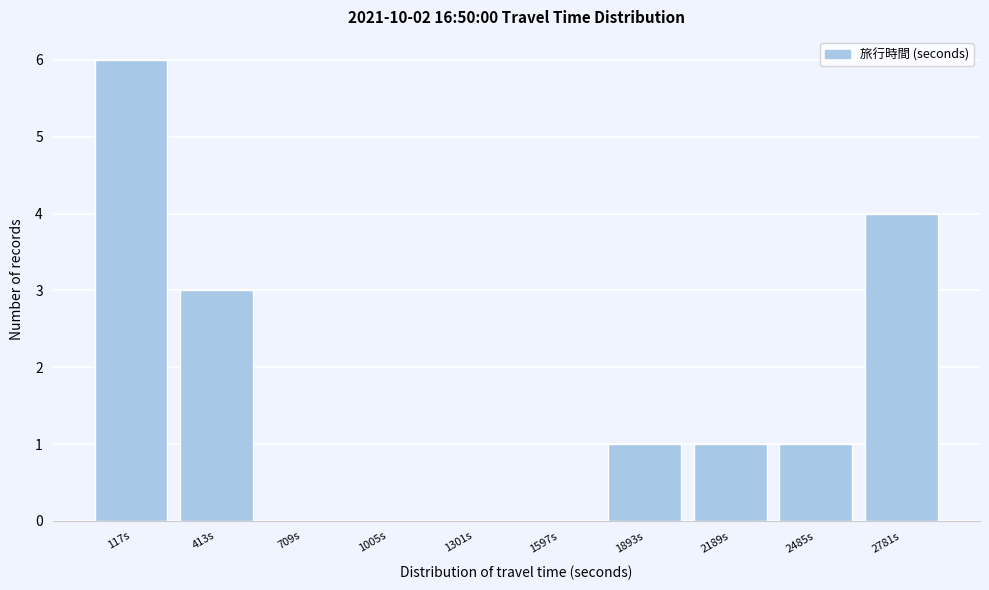

Reading left to right, extract all data points from this chart.

117s=6	413s=3	709s=0	1005s=0	1301s=0	1597s=0	1893s=1	2189s=1	2485s=1	2781s=4